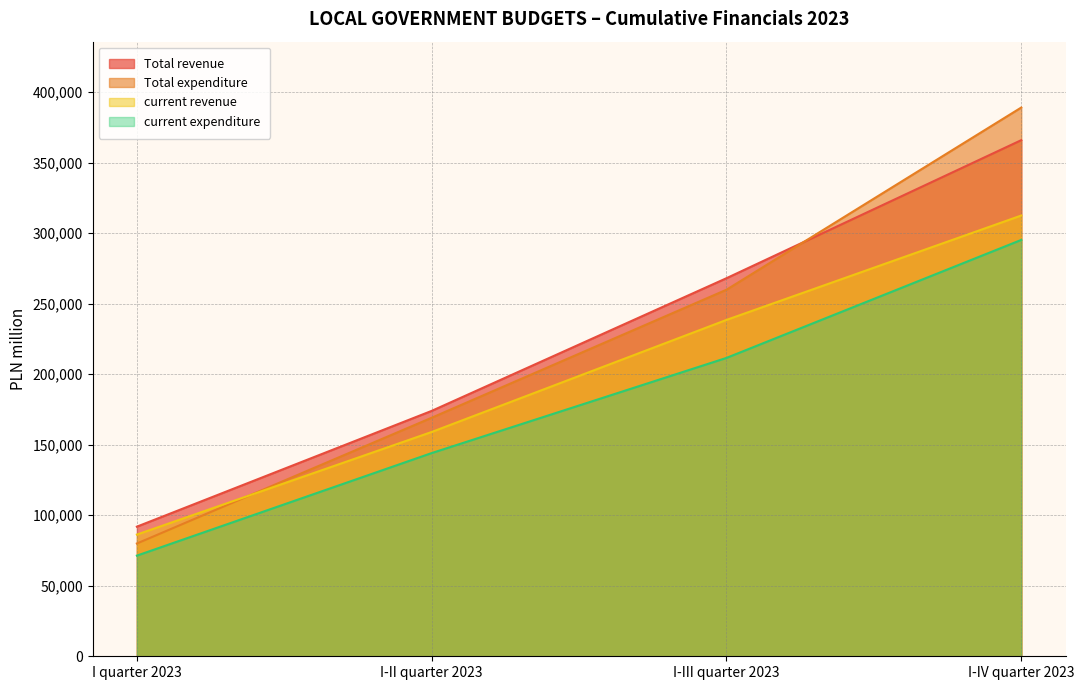

Is the value of Total revenue at I-IV quarter 2023 greater than the value of current expenditure at I-II quarter 2023?

Yes